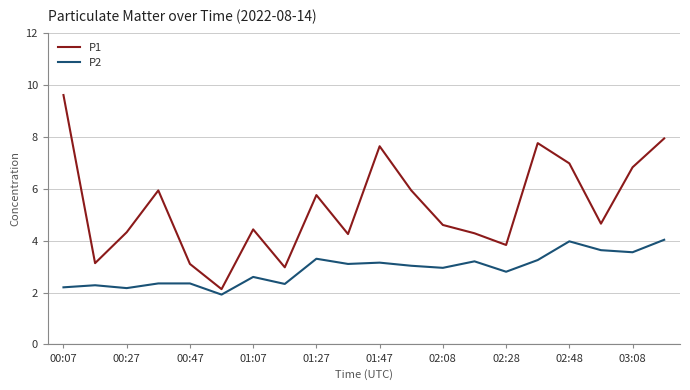

List the series in order of their overall mean, highest first.

P1, P2